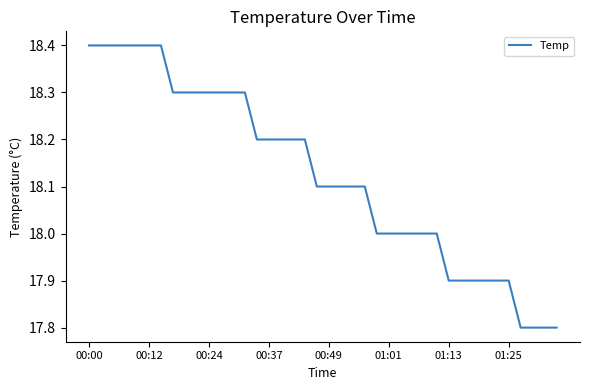

What is the maximum value shown in the chart?

18.4